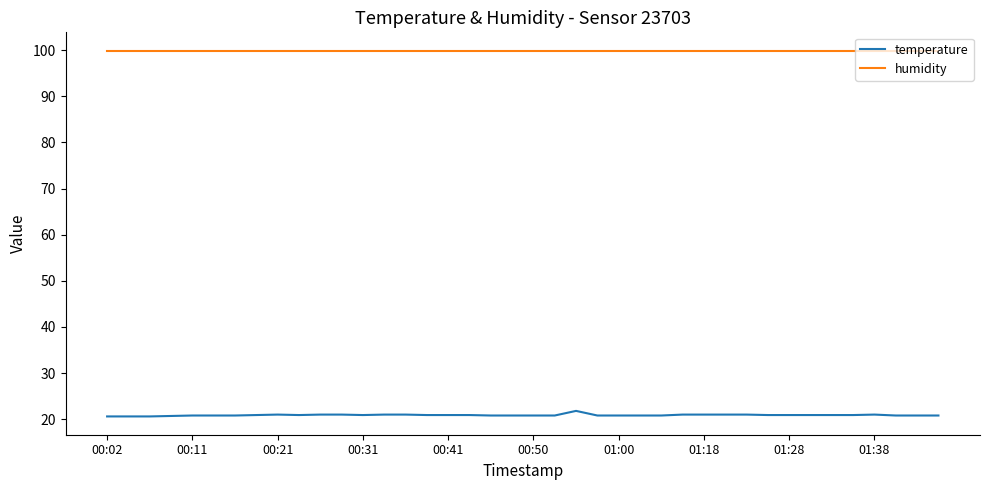

Which series has the largest range (max minus min)?

temperature